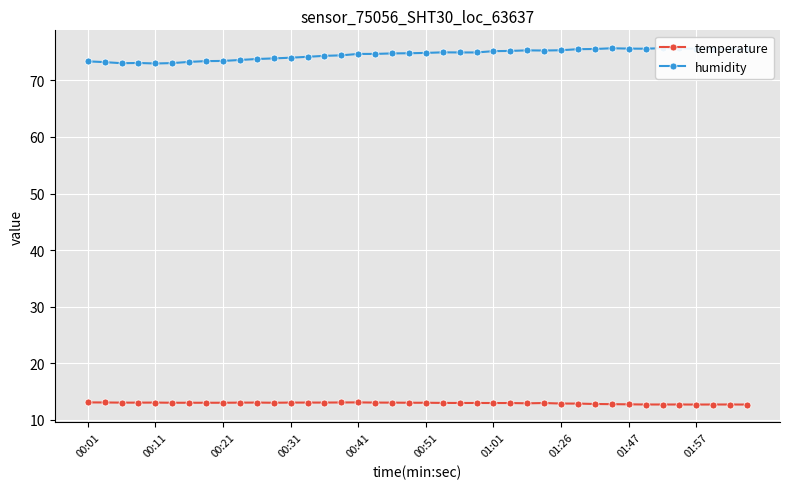

What is the sum of all temperature values?

518.1